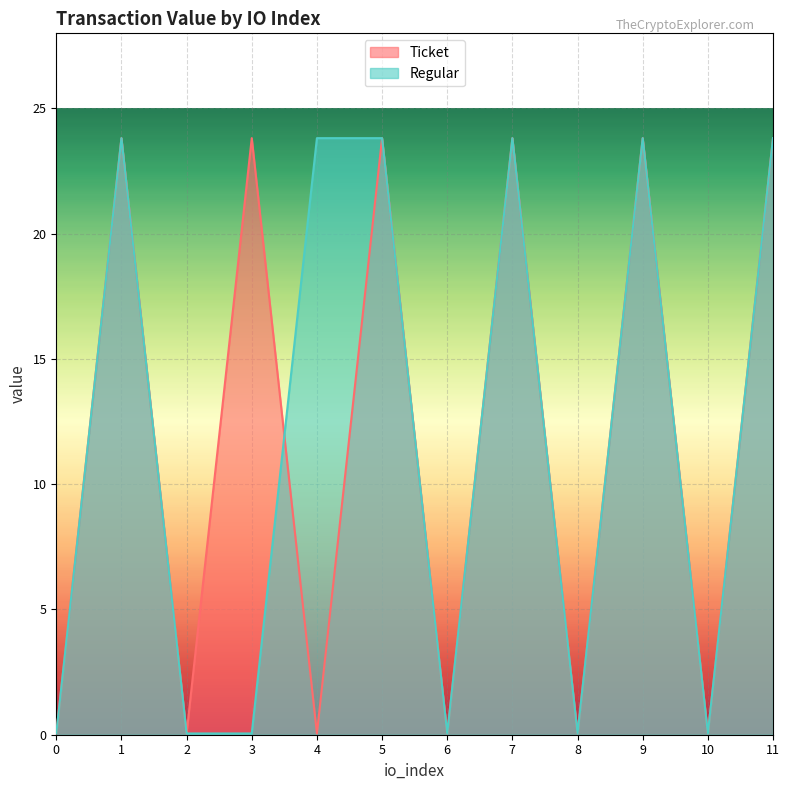

The Regular series shows 0.1 at 8. True or false?

True